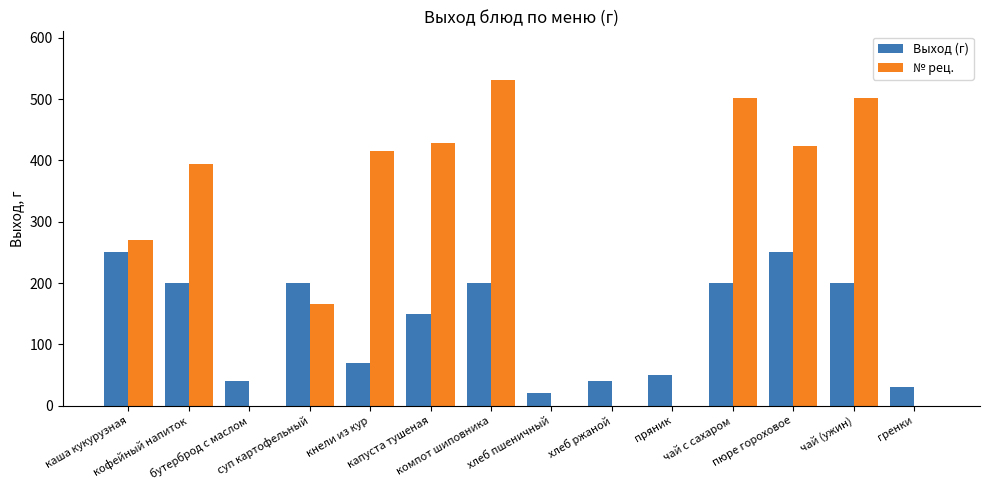

Reading left to right, extract all data points from this chart.

Выход (г): 250	200	40	200	70	150	200	20	40	50	200	250	200	30
№ рец.: 271	395	0	165	416	428	531	0	0	0	502	423	502	0